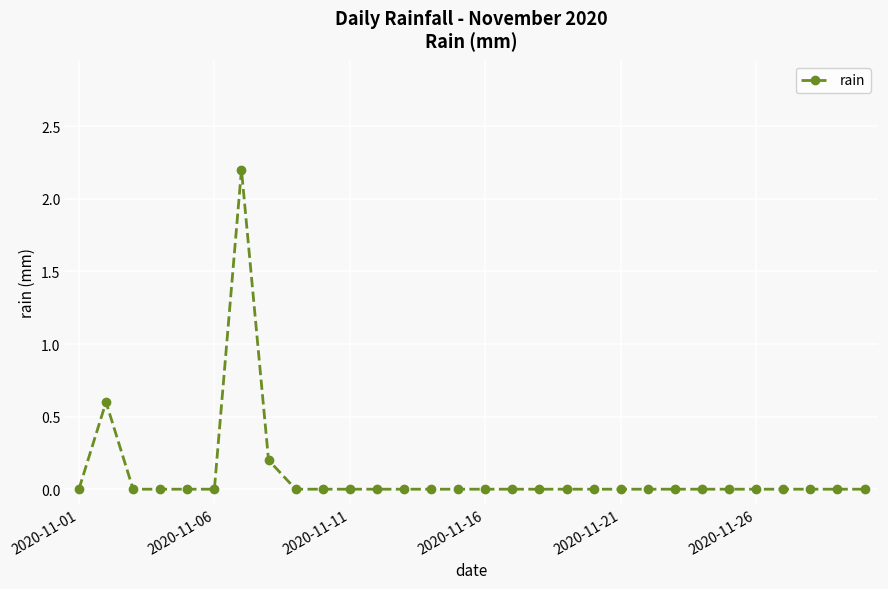

True or false: the data has more than 0 interior local peaks.

True